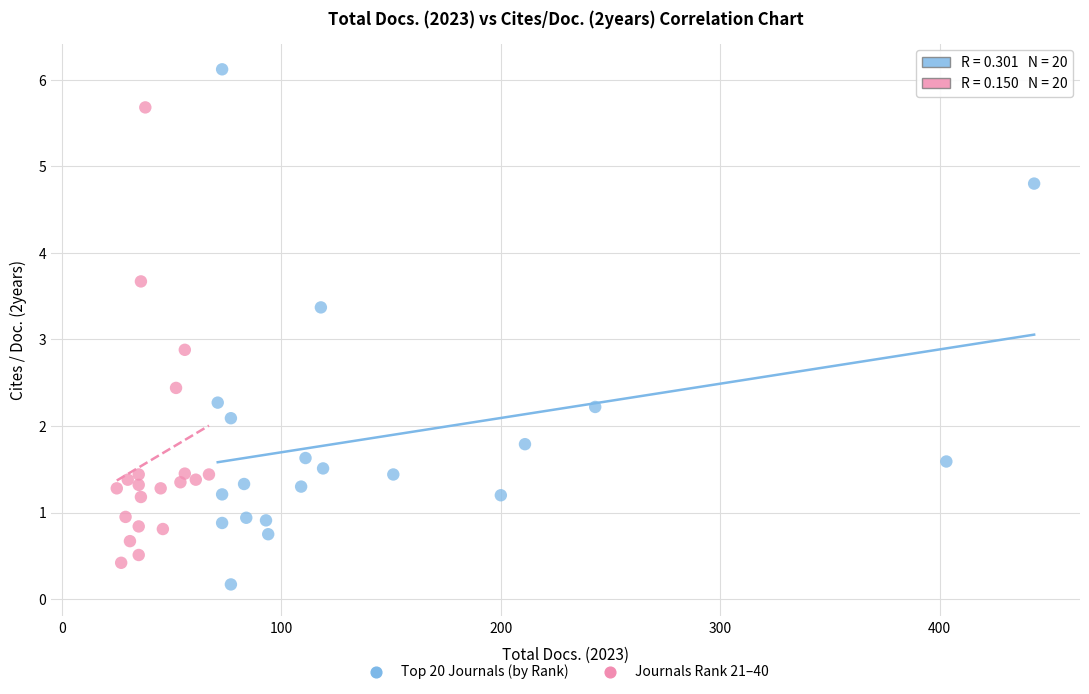

Which series has the largest Y range (max minus min)?

Top 20 Journals (by Rank)